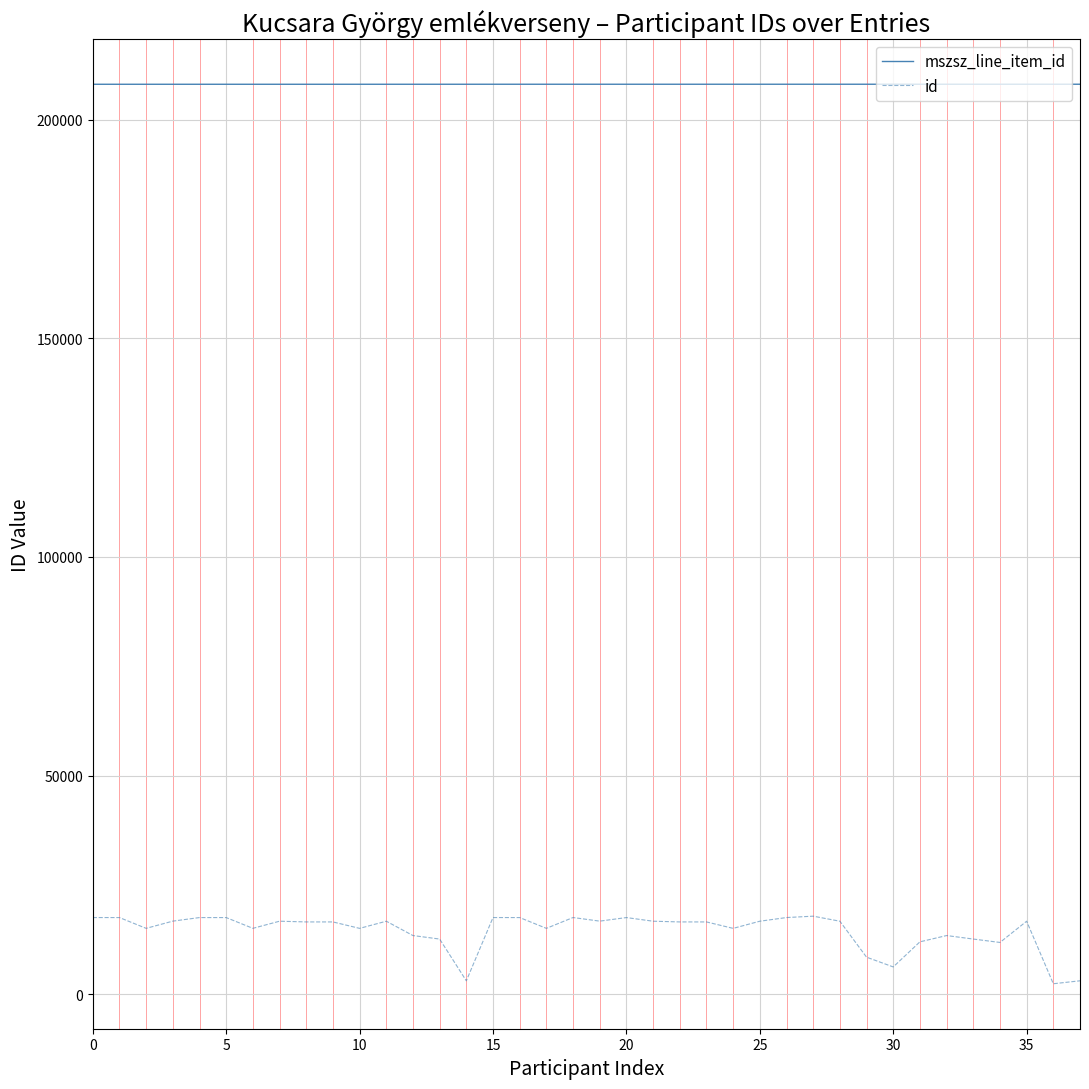

Which series has the largest range (max minus min)?

id